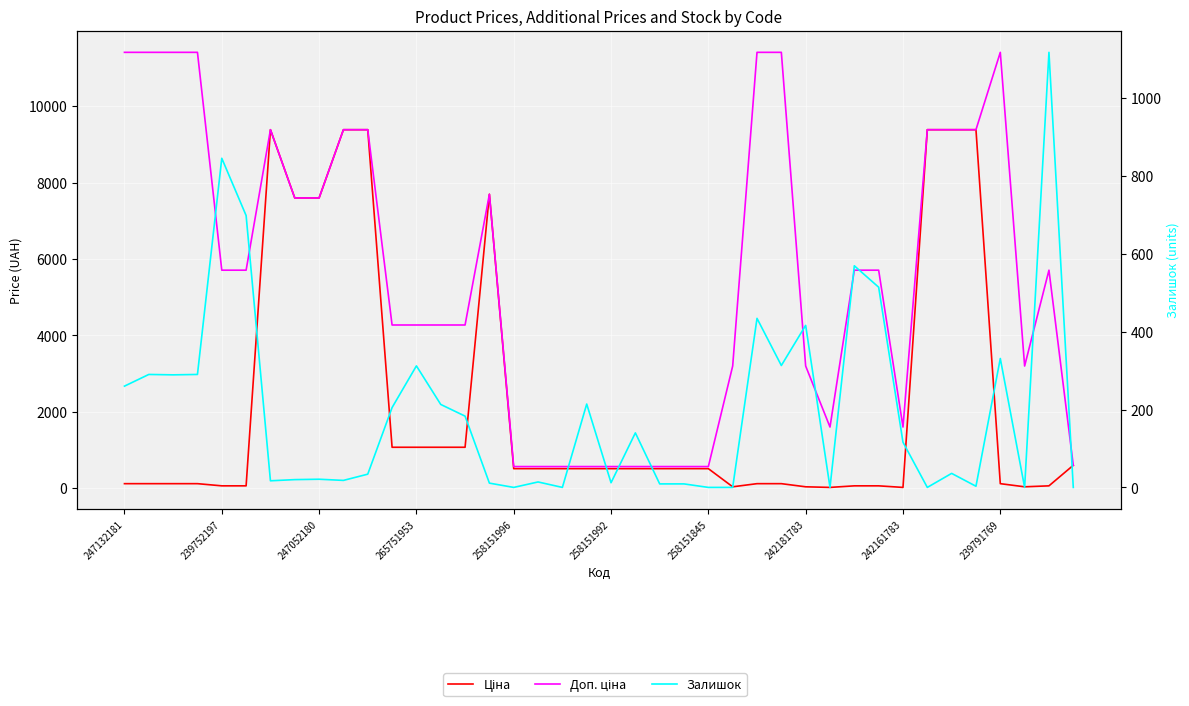

What is the sum of all Ціна values?

89830.8